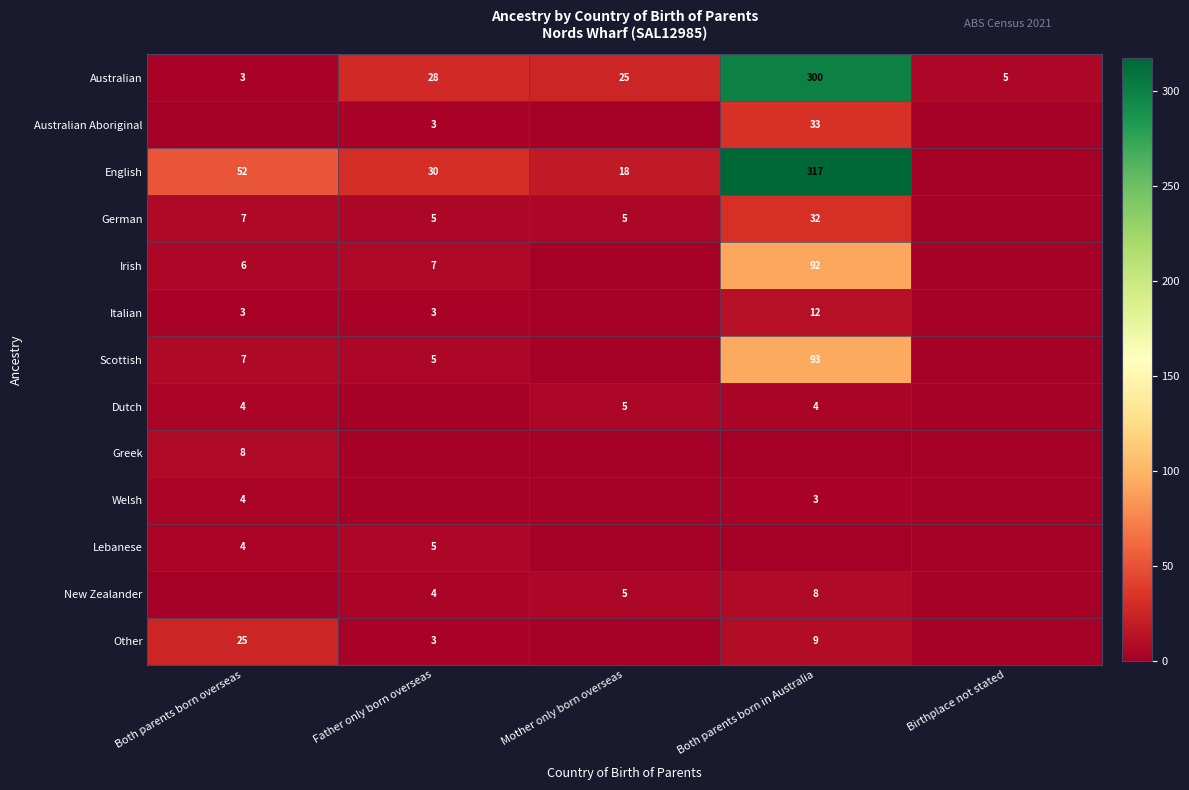

Which category has the lowest value across all series?

Both parents born overseas